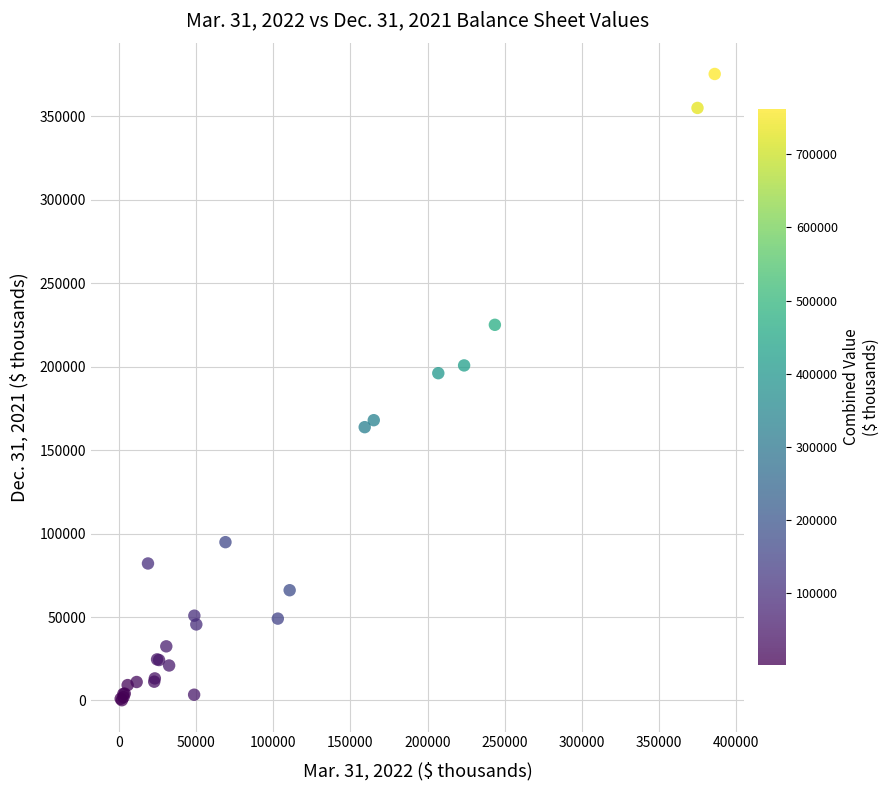

What Y value in the scatter plot is closest to 187763?

196092